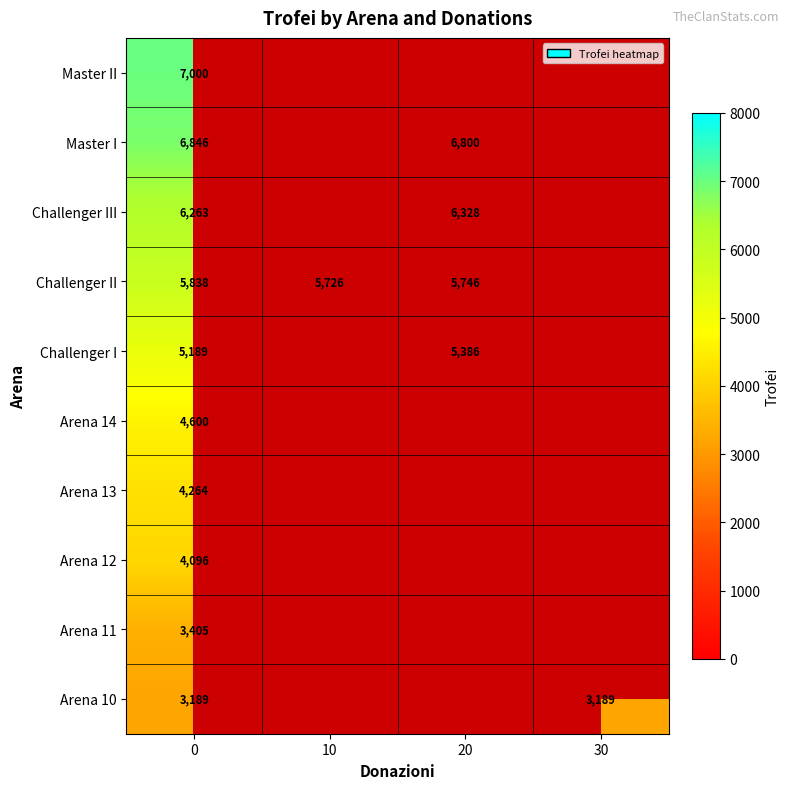

At 0, list the series in order from largest to smallest.

Master II, Master I, Challenger III, Challenger II, Challenger I, Arena 14, Arena 13, Arena 12, Arena 11, Arena 10